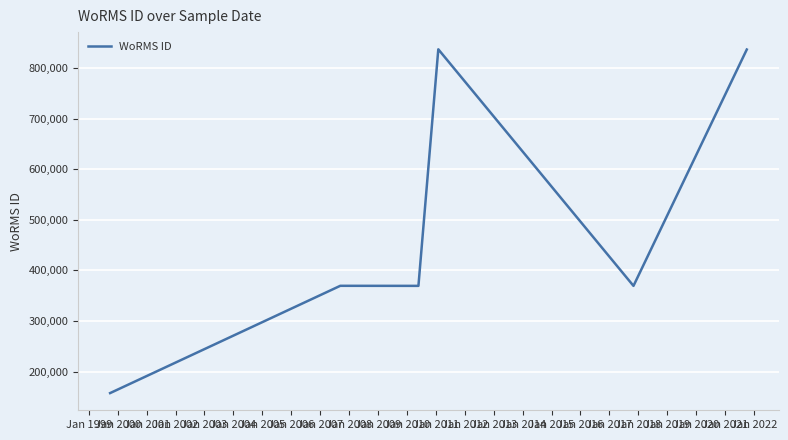

Approximately how many times larger is the value at Jan 2005 compared to Jan 1999?

1.0